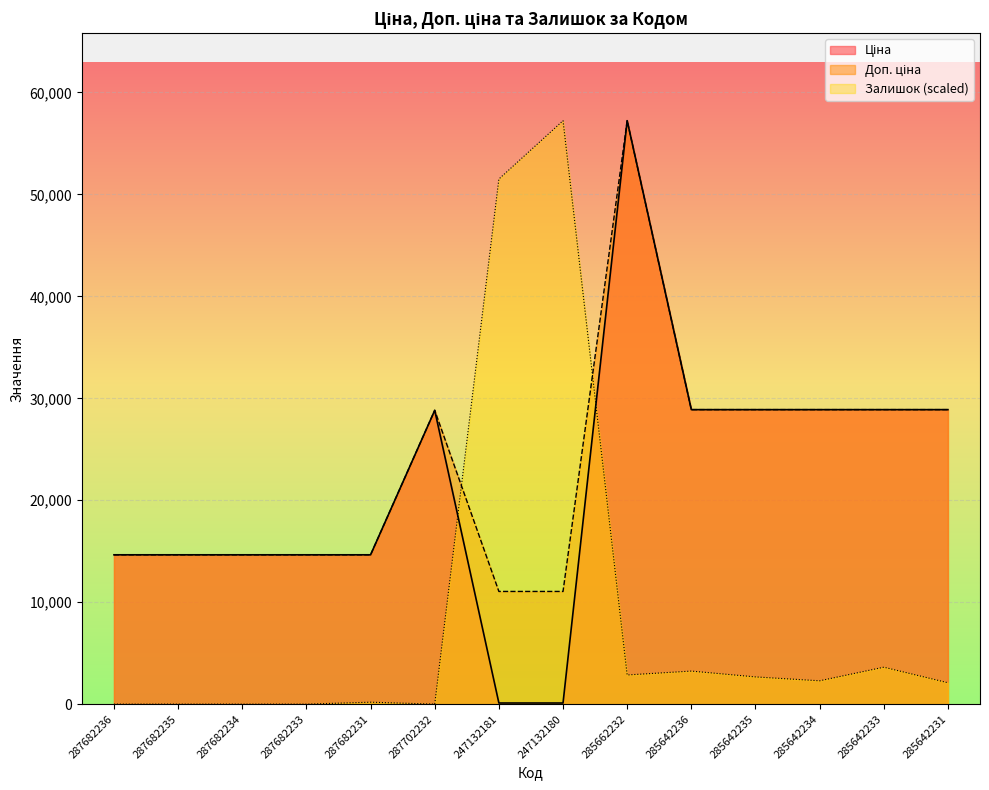

How many data points does each series have?

14